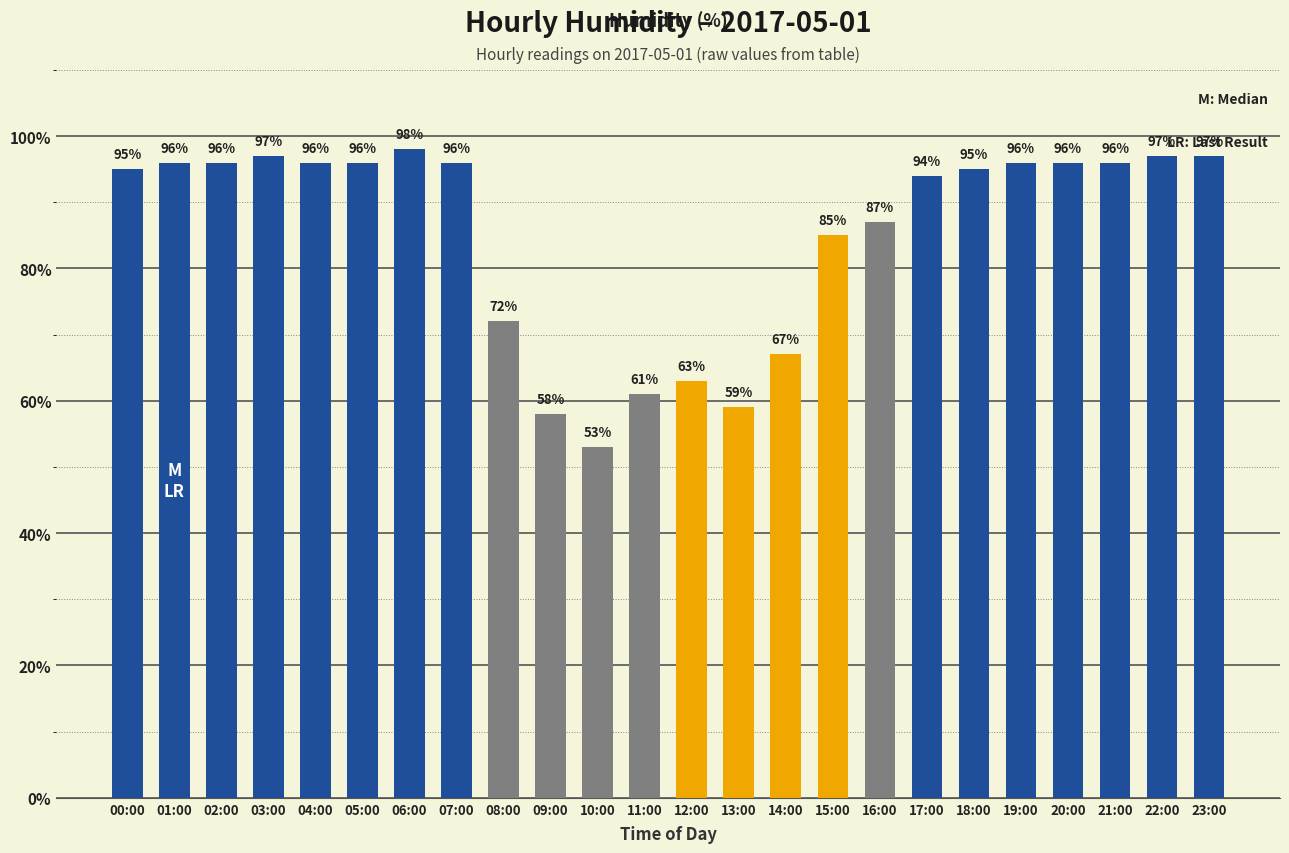

What is the difference between the second highest and minimum values?

44